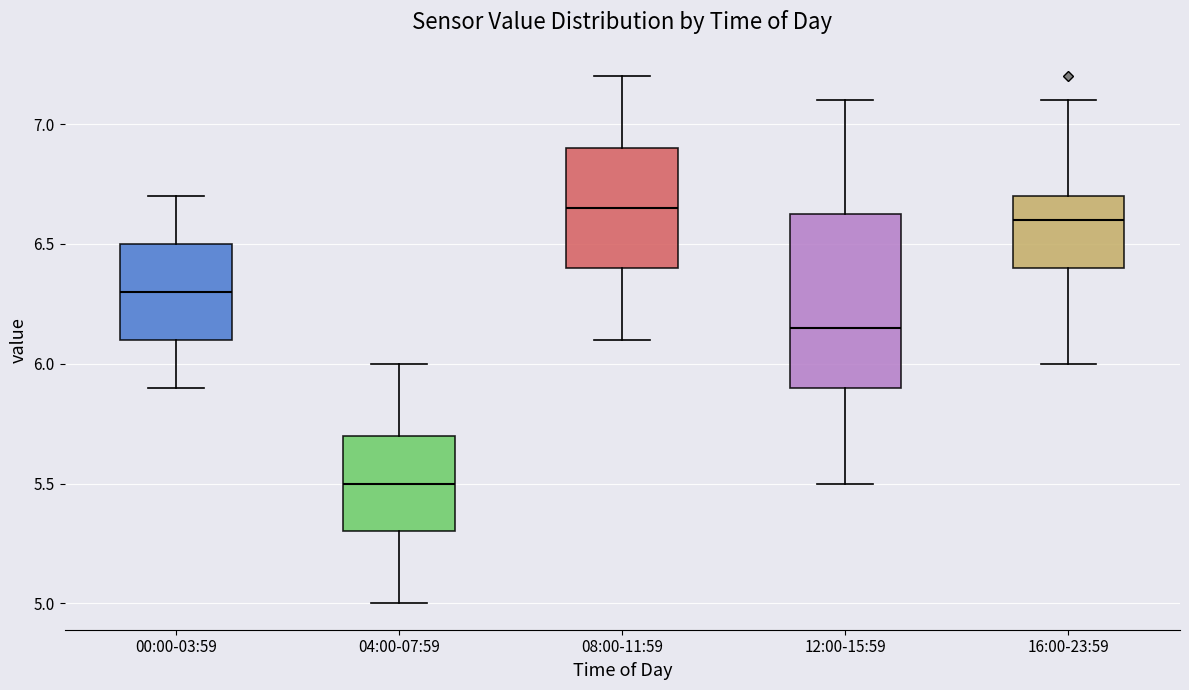

Comparing the boxes themselves (not the whiskers), which one is the tallest?

12:00-15:59